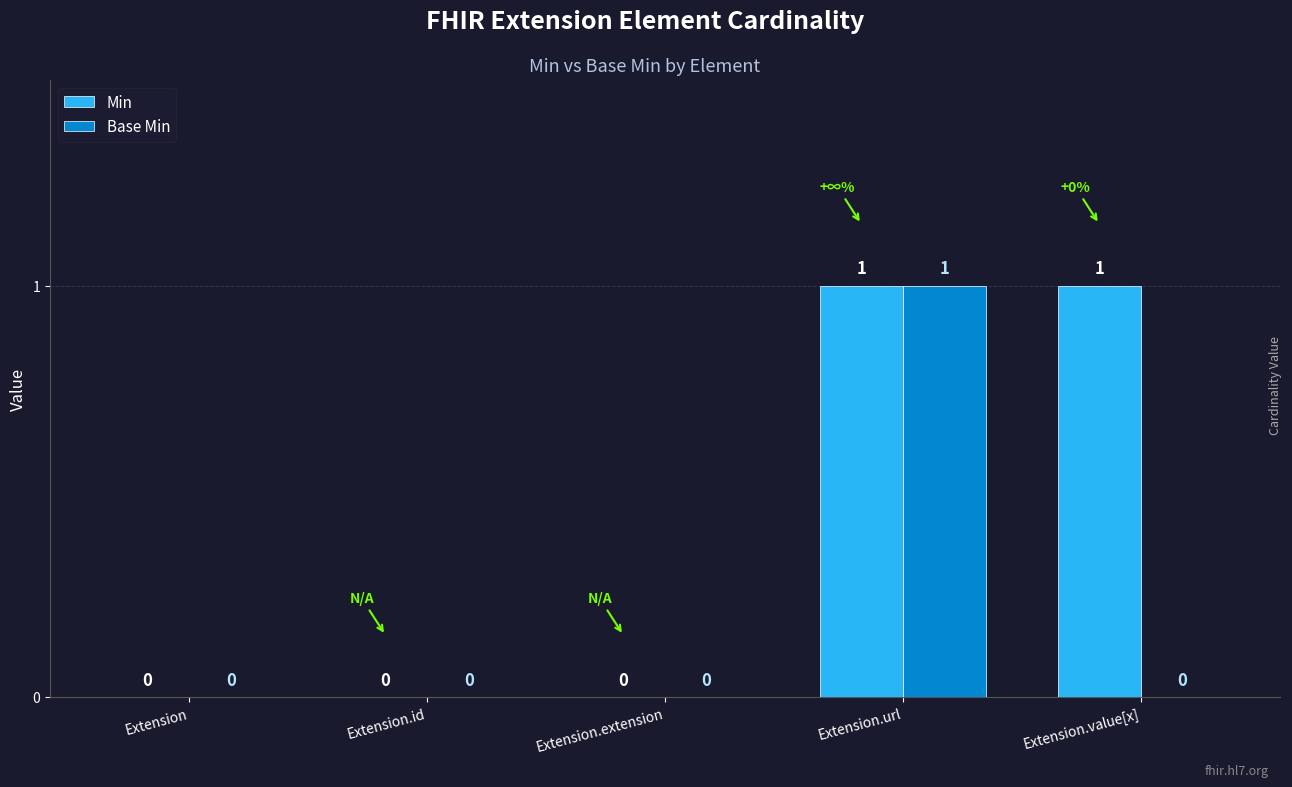

How many groups of bars are there?

5